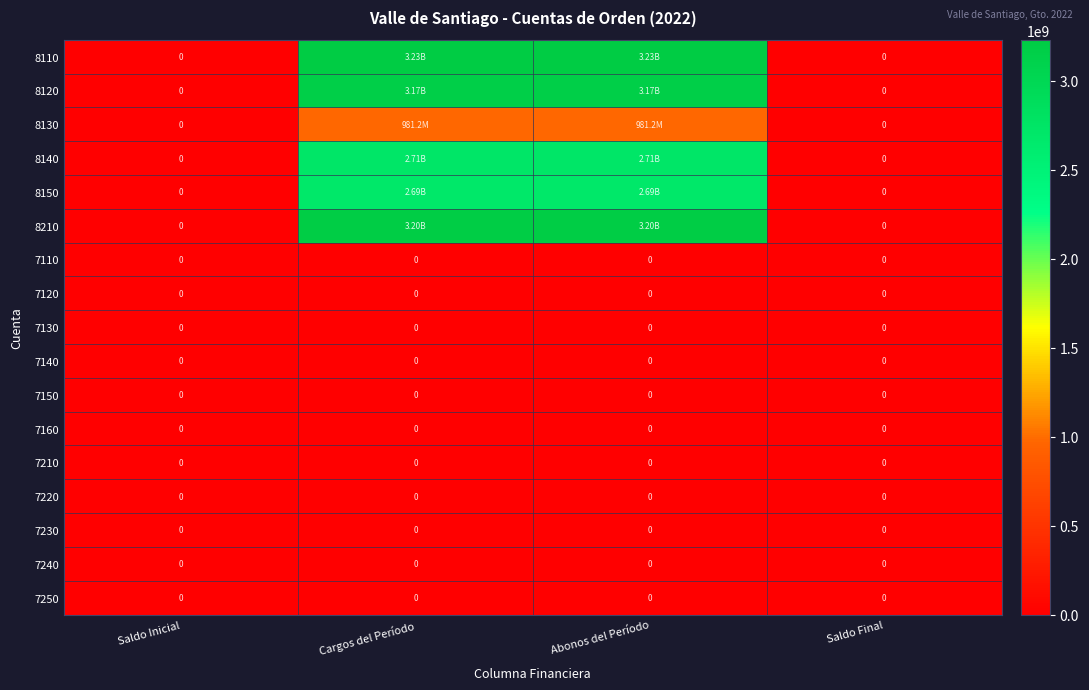

At which category is the sum across all series the highest?

Cargos del Período